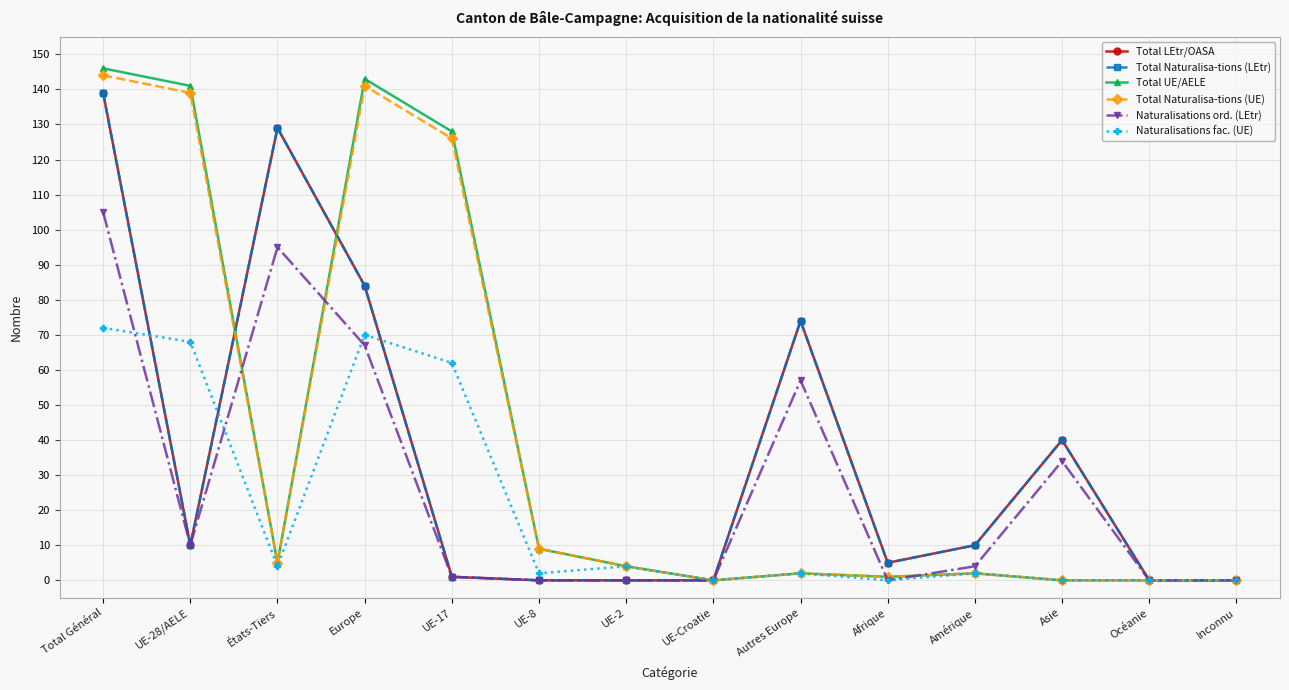

Between UE-28/AELE and UE-2, which is larger?

UE-28/AELE